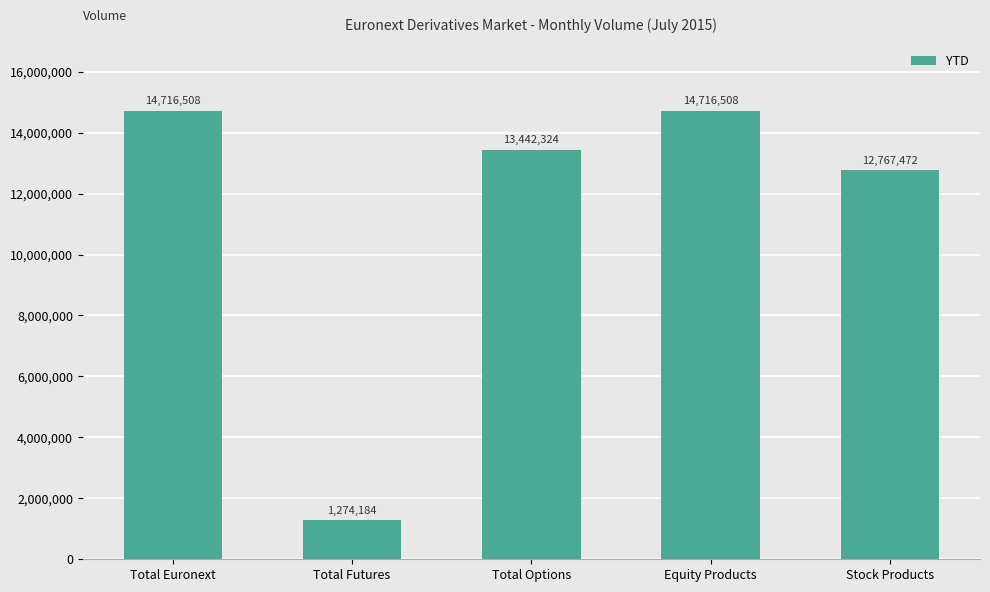

What is the sum of all values?

56916996